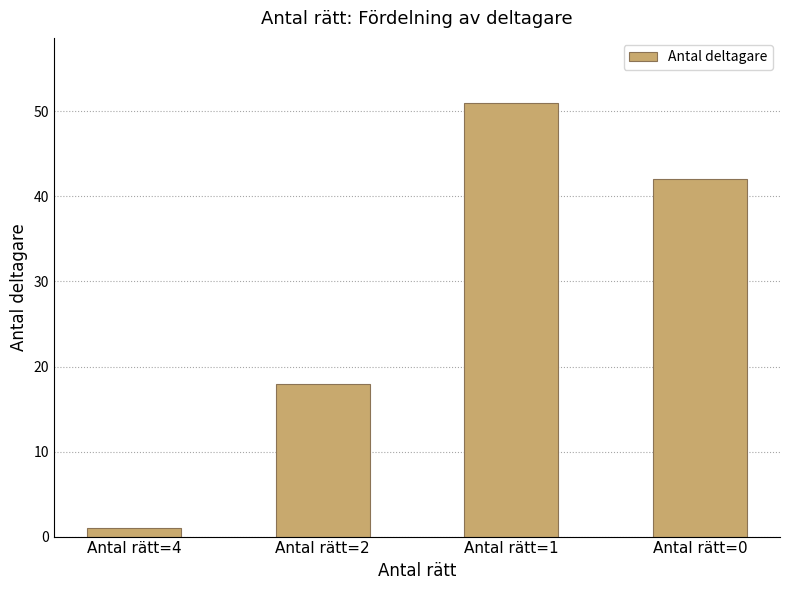

How many data points does each series have?

4